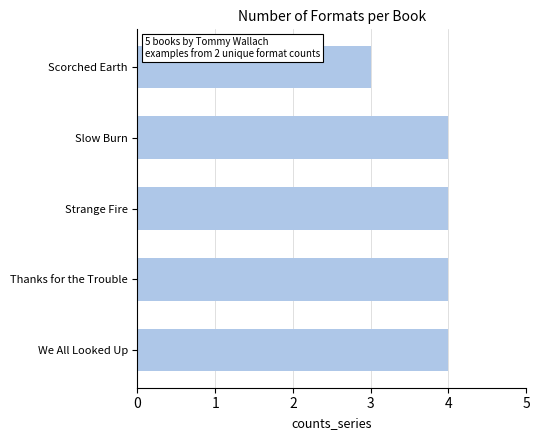

Between Strange Fire and Scorched Earth, which is larger?

Strange Fire